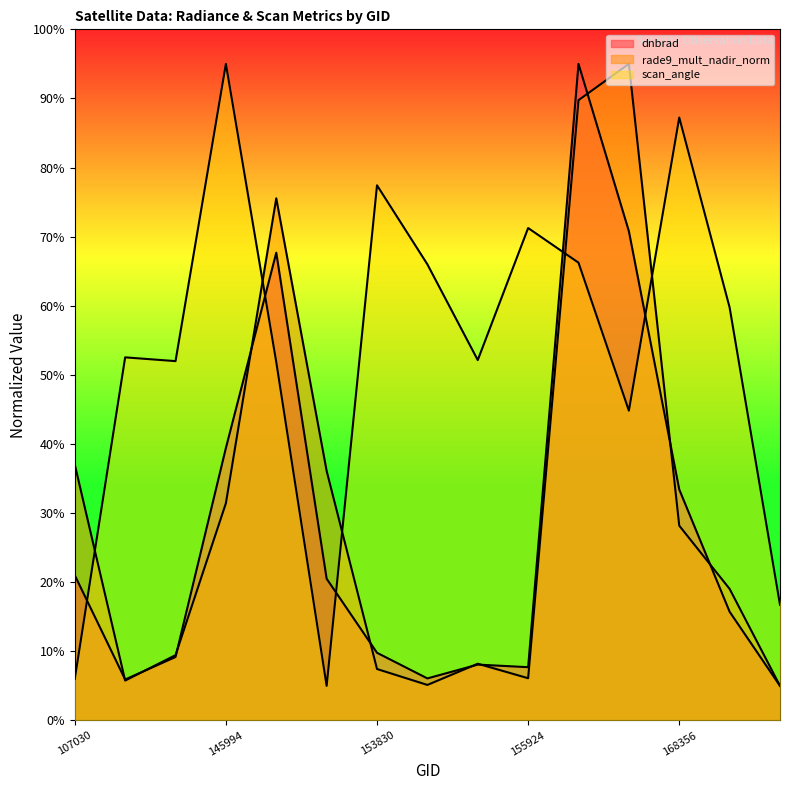

True or false: rade9_mult_nadir_norm has a value of 6.1 at 155924.

True